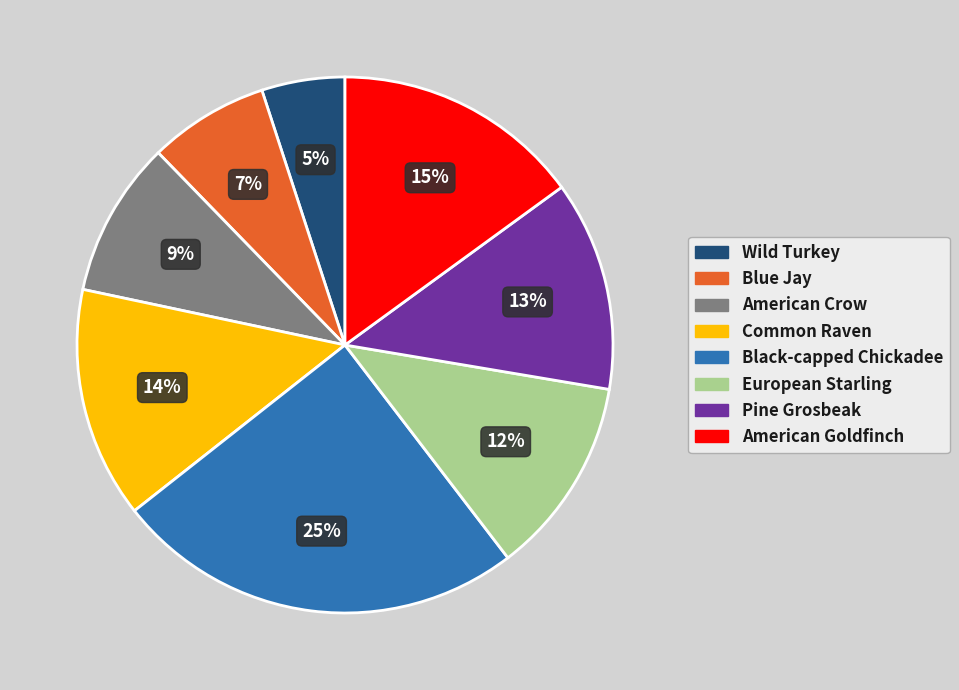

Count the number of slices in the pie.

8